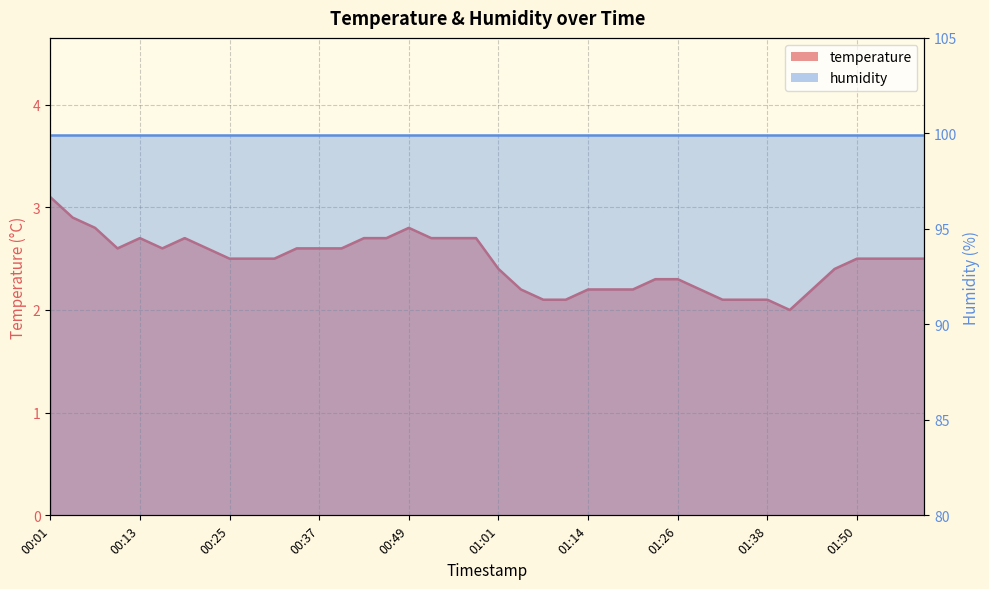

How many data points does each series have?

40